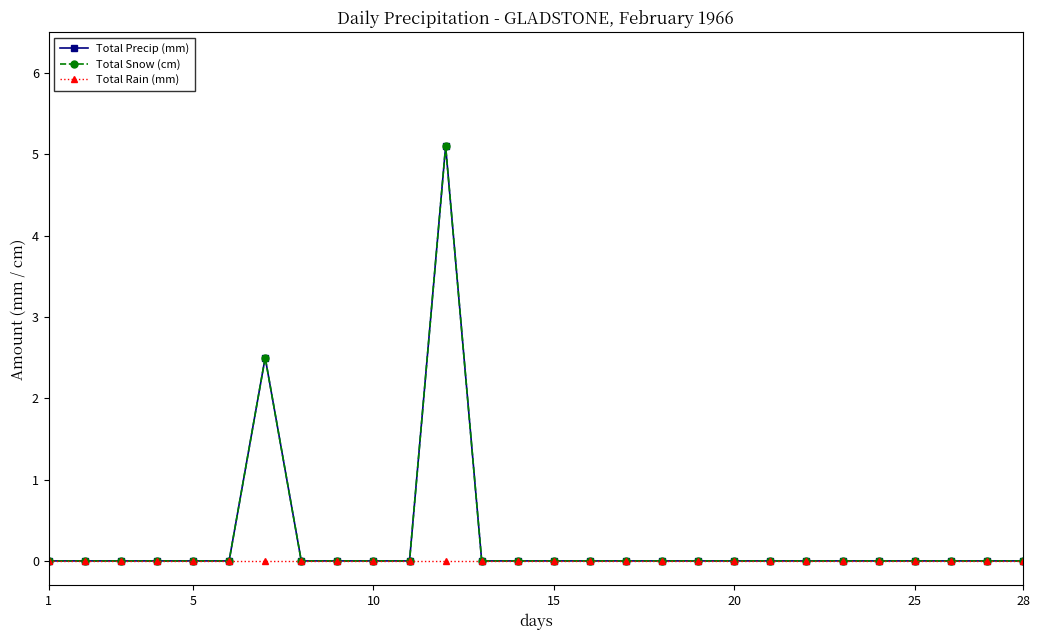

True or false: Total Snow (cm) has more than 2 points higher than both neighbors.

False